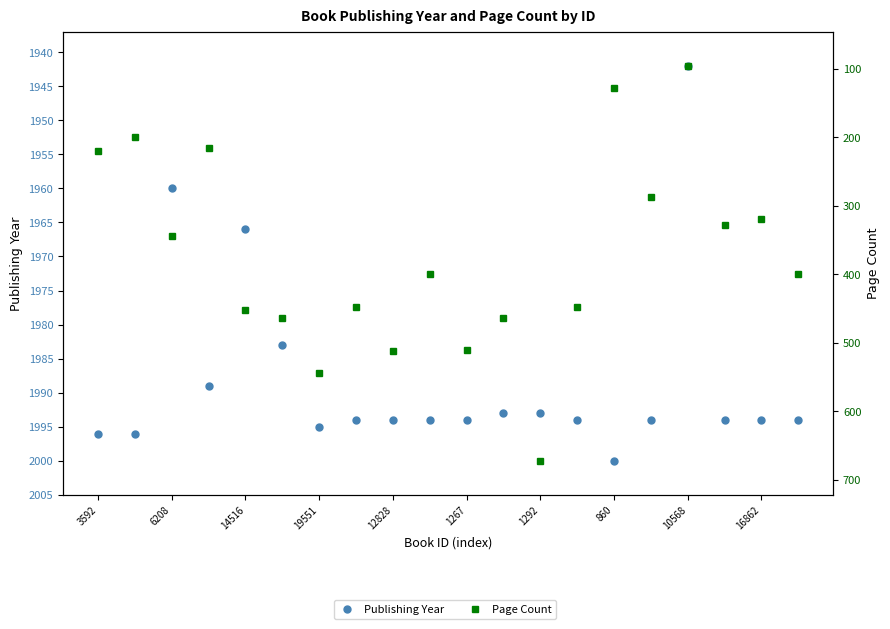

True or false: Page Count has a value of 648 at 860.

False